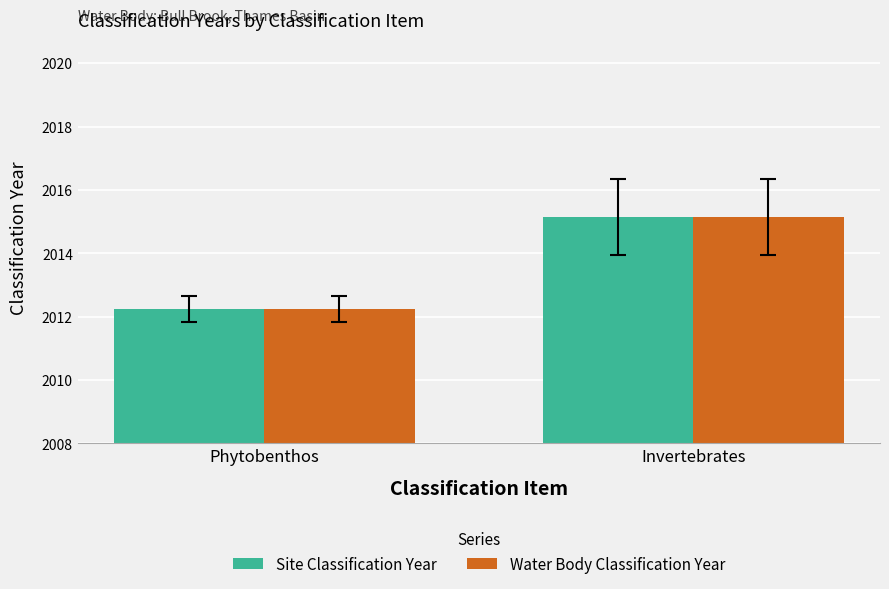

At which label is Site Classification Year closest to 2013?

Phytobenthos